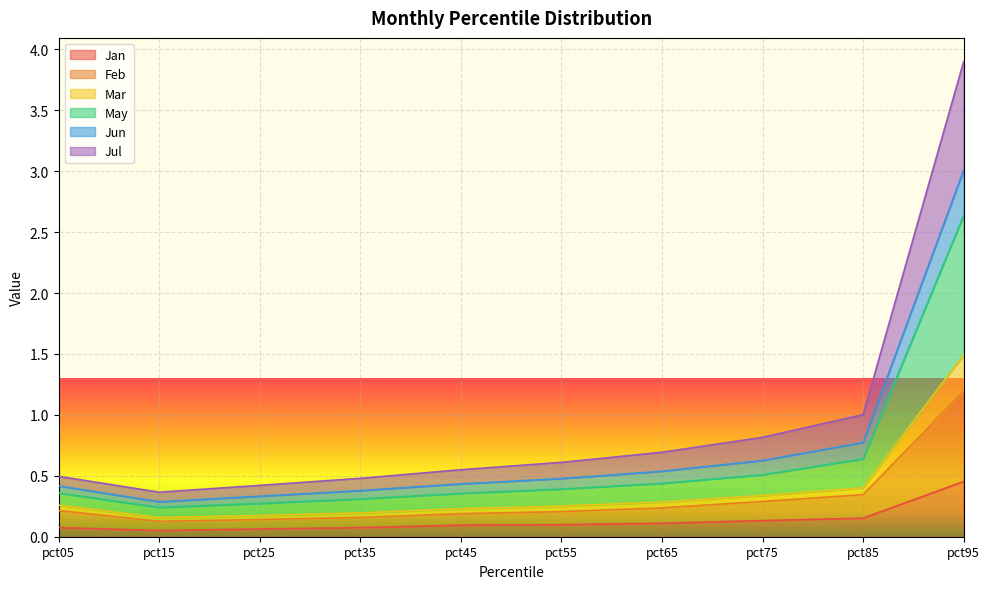

Between pct65 and pct35, which is larger?

pct65